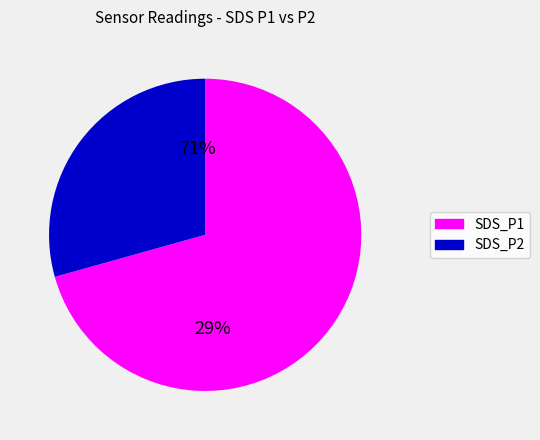

How many slices are in this pie chart?

2